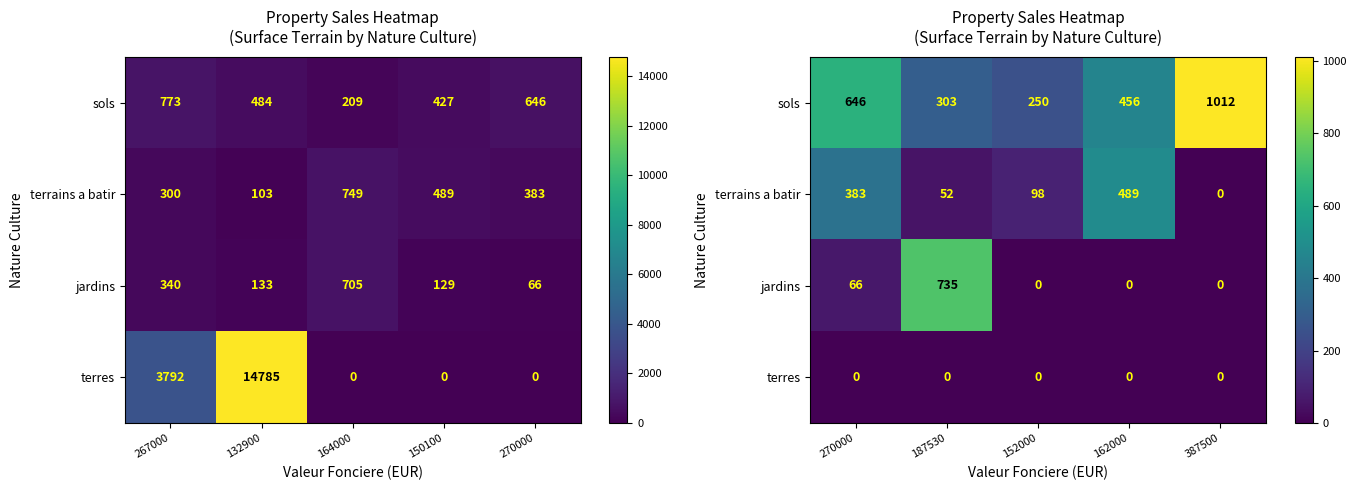

The sols series shows 115 at 152000. True or false?

False